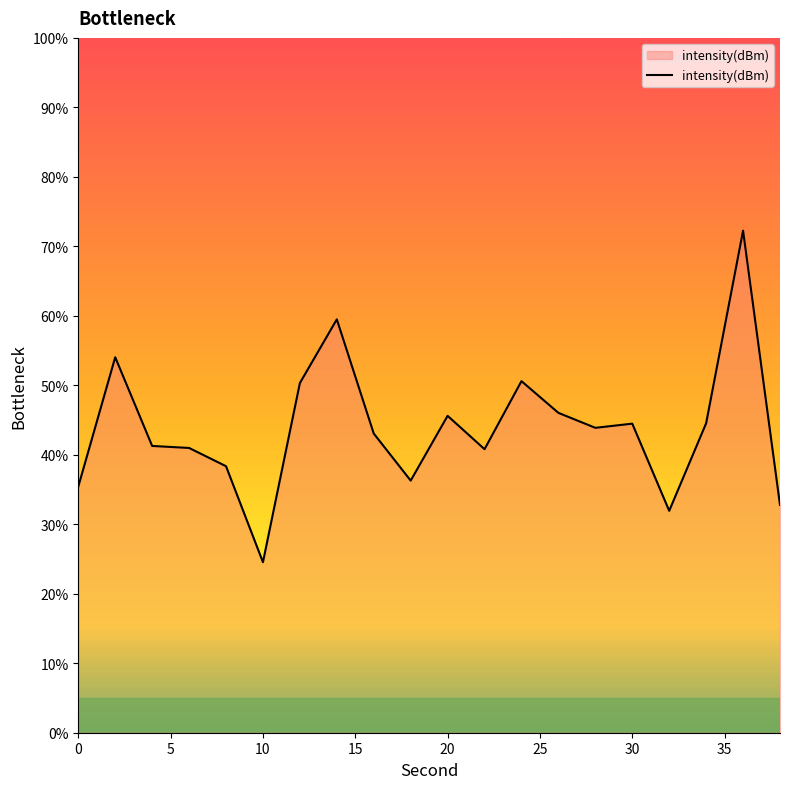

What is the minimum value shown in the chart?

24.5